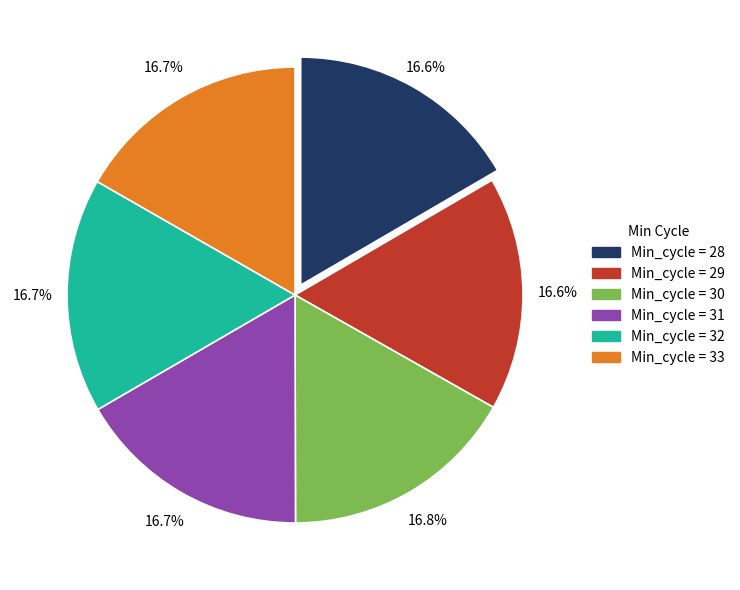

What is the ratio of the value at Min_cycle = 30 to the value at Min_cycle = 28?

1.0